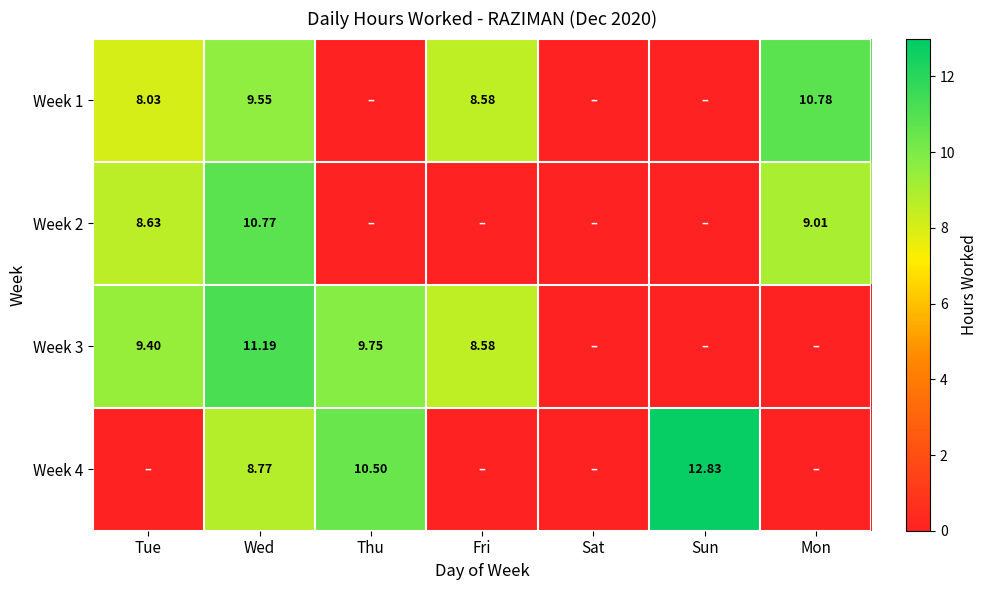

Which category has the highest value in the Week 3 series?

Wed